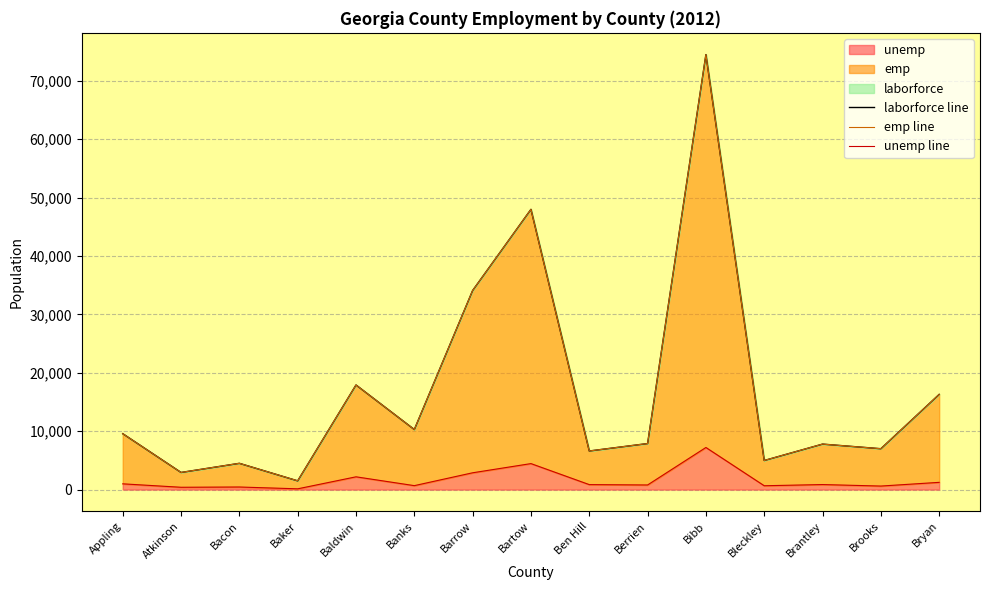

What is the total value across all series at Bibb?

156158